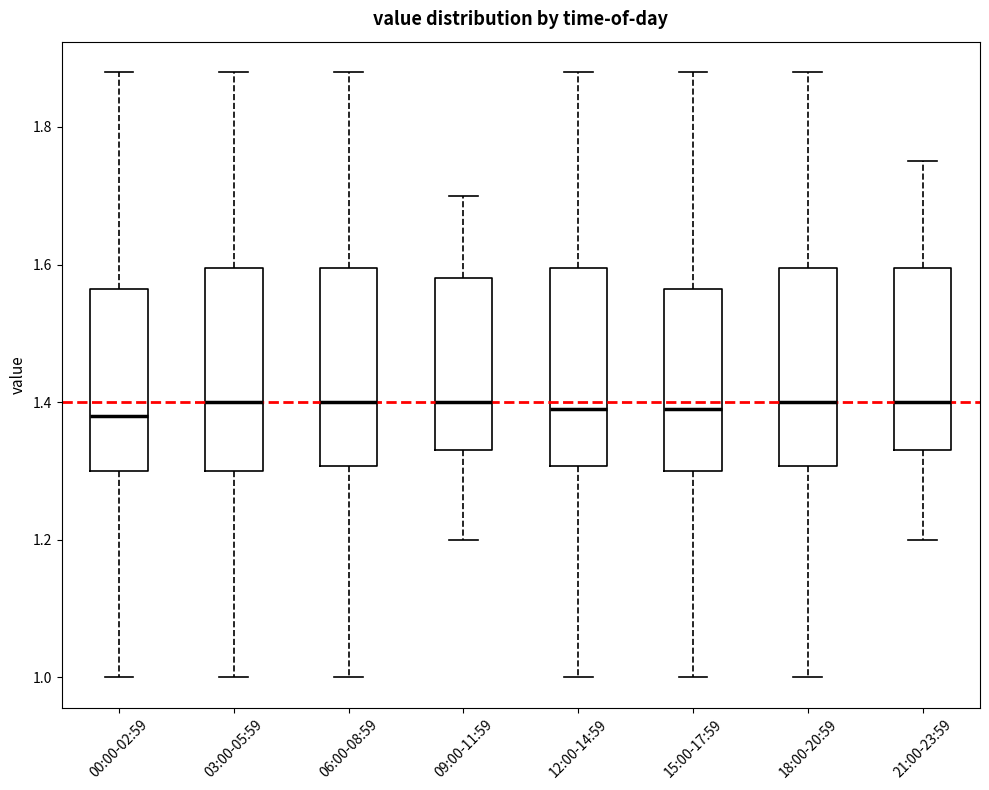

Reading left to right, read every box against the y-axis: the position of its median line, the range the box covers, and the ends of its whiskers. The values are not printed on the chart, so give them approximately, as read against the axis.

00:00-02:59: median 1.38, box 1.30 to 1.56, whiskers 1.00 to 1.88
03:00-05:59: median 1.40, box 1.30 to 1.60, whiskers 1.00 to 1.88
06:00-08:59: median 1.40, box 1.30 to 1.60, whiskers 1.00 to 1.88
09:00-11:59: median 1.40, box 1.34 to 1.58, whiskers 1.20 to 1.70
12:00-14:59: median 1.40, box 1.30 to 1.60, whiskers 1.00 to 1.88
15:00-17:59: median 1.40, box 1.30 to 1.56, whiskers 1.00 to 1.88
18:00-20:59: median 1.40, box 1.30 to 1.60, whiskers 1.00 to 1.88
21:00-23:59: median 1.40, box 1.34 to 1.60, whiskers 1.20 to 1.76